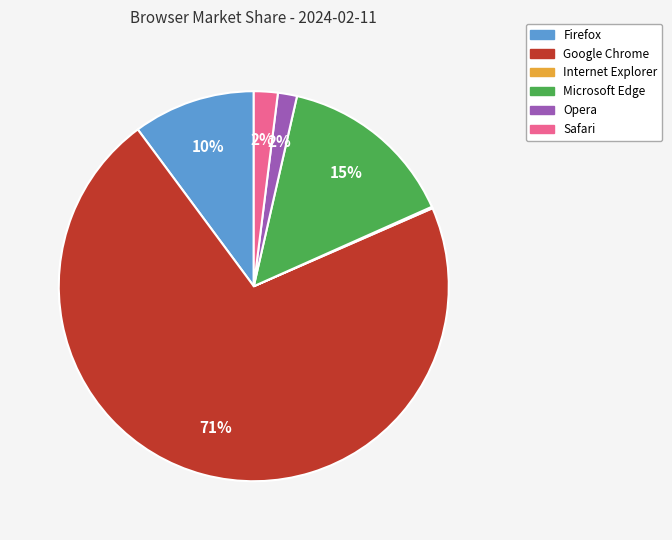

Is it true that Firefox is 10% of the pie?

True